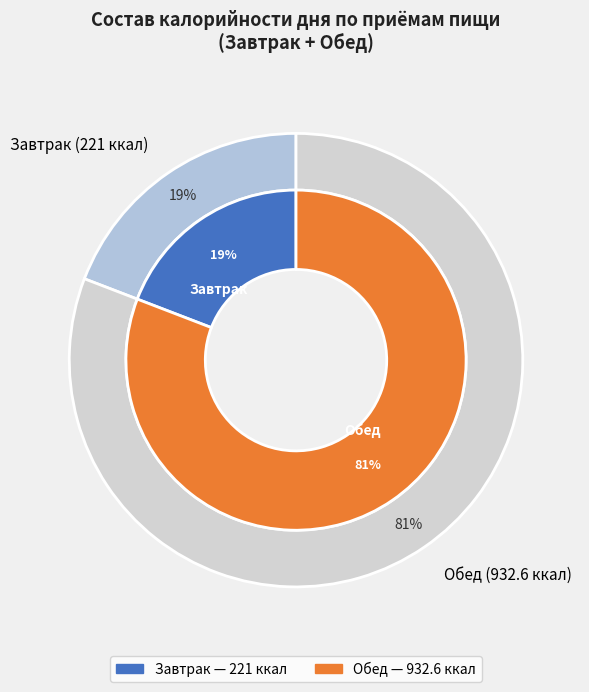

How many slices are in this pie chart?

3